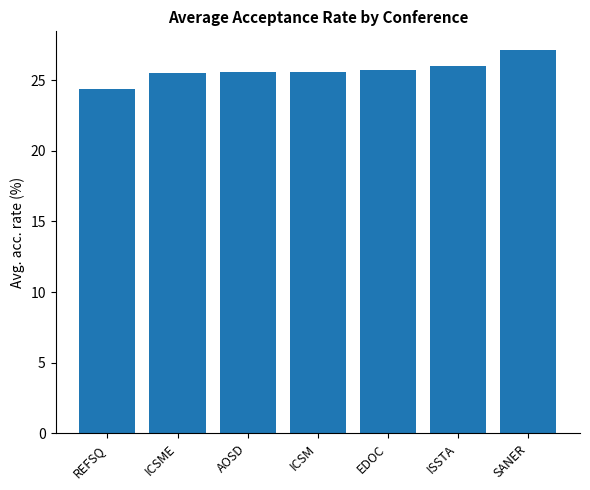

True or false: the data shows 34.1 at ICSM.

False